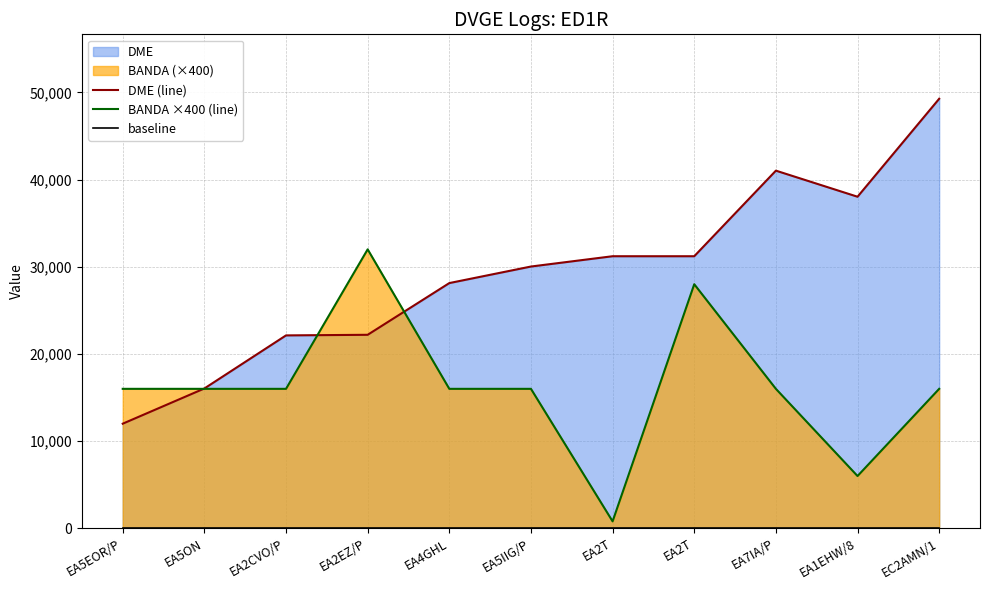

Reading left to right, transcribe all the data shown in this chart.

DME (line): 12003	16042	22130	22199	28131	30029	31211	31211	41027	38036	49272
BANDA ×400 (line): 16000	16000	16000	32000	16000	16000	800	28000	16000	6000	16000
baseline: 0	0	0	0	0	0	0	0	0	0	0